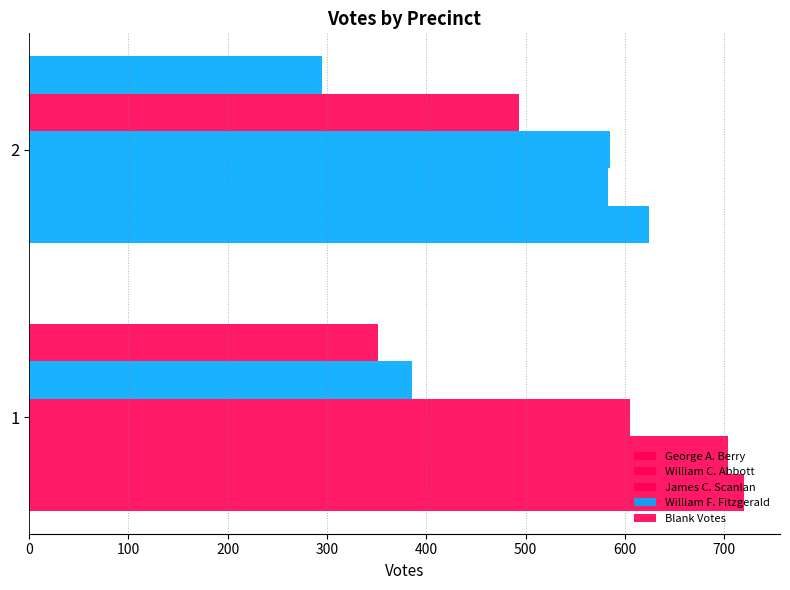

Count the number of categories in the chart.

2